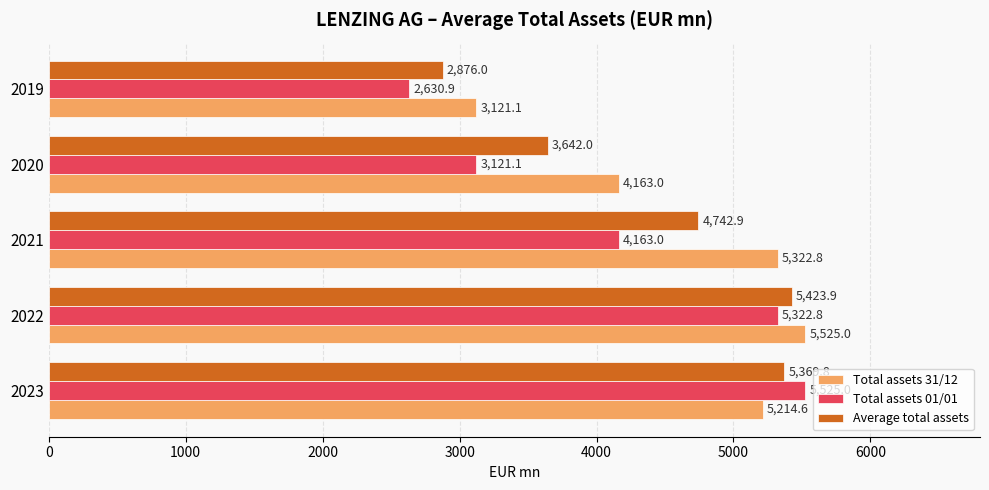

Is it true that Total assets 01/01 equals 4387.5 at 2020?

False